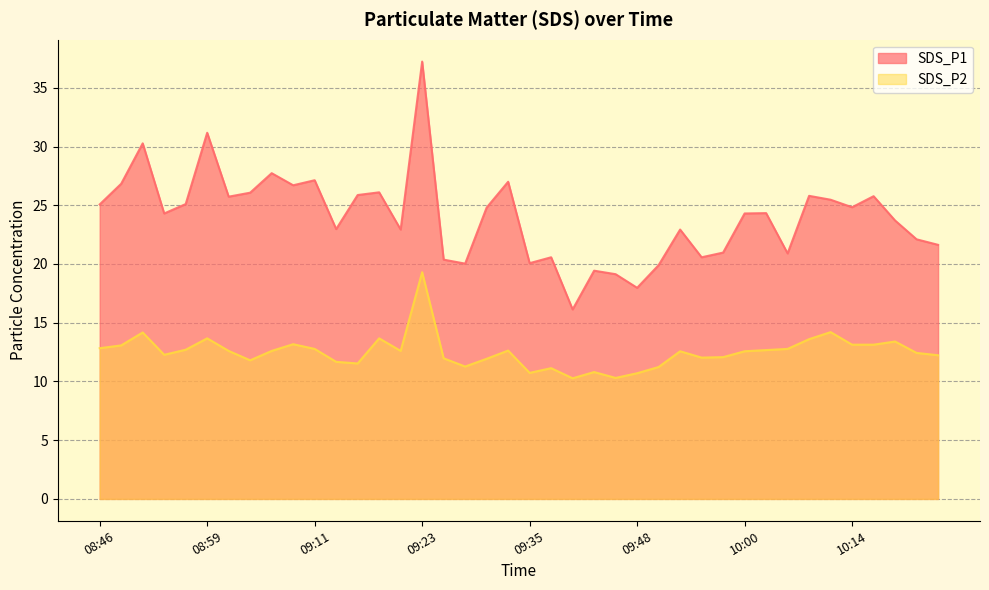

Where does the SDS_P2 series first go above 12?

08:46